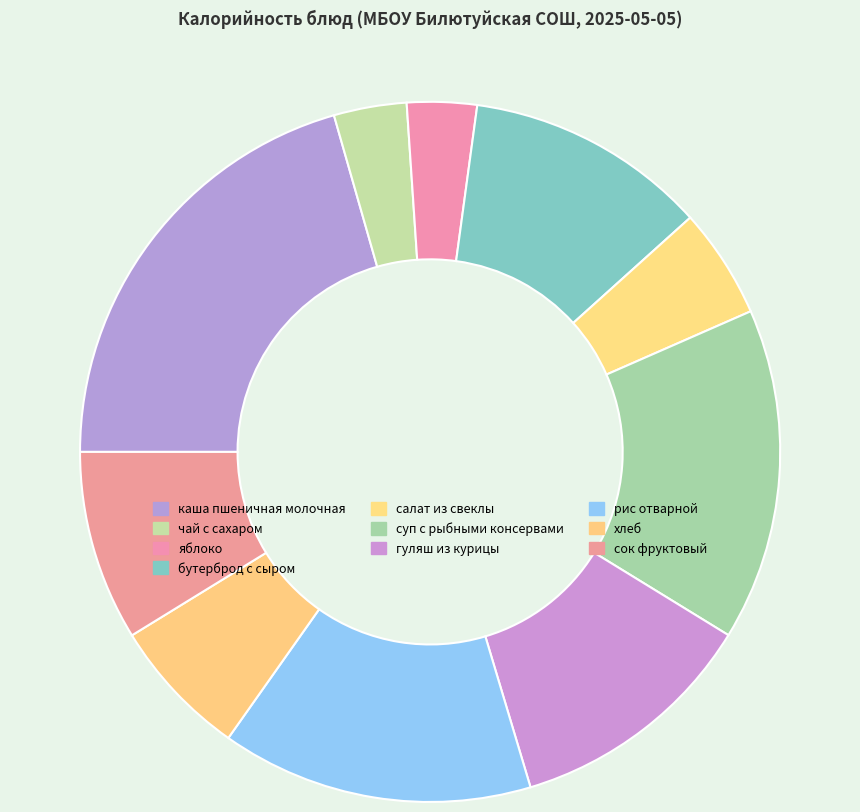

Do чай с сахаром and гуляш из курицы together represent more than half of the pie?

No